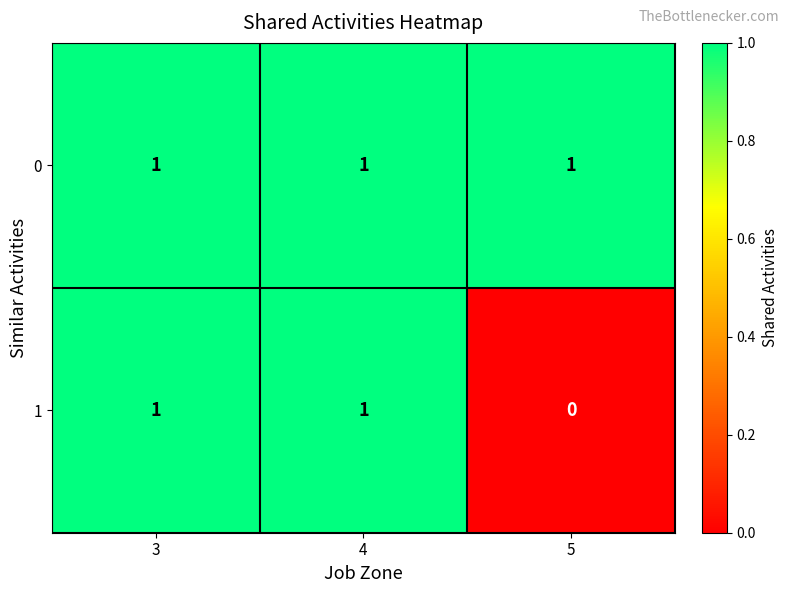

Rank the series by their average value, from highest to lowest.

0, 1